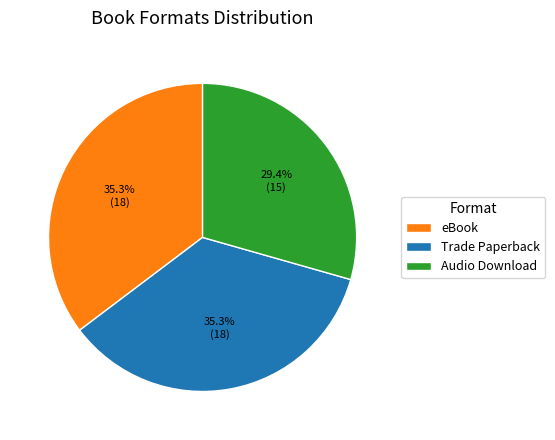

Does any single category account for the majority?

No